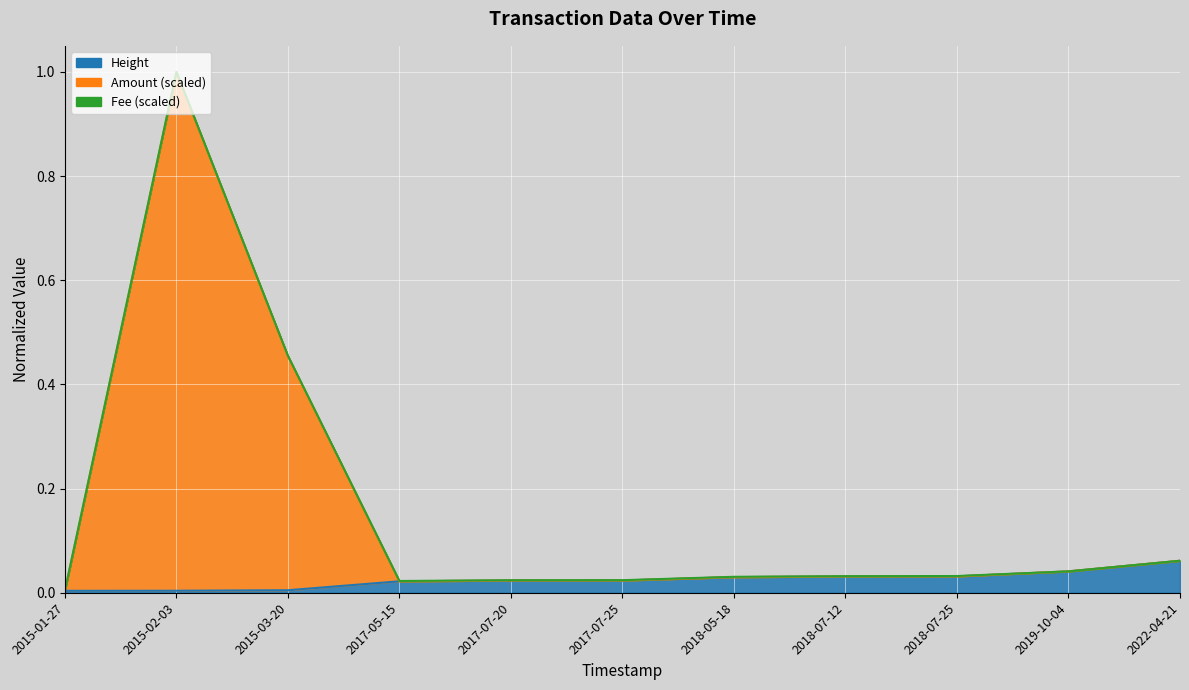

What is the difference between the maximum and minimum values in the Fee line series?

1.0